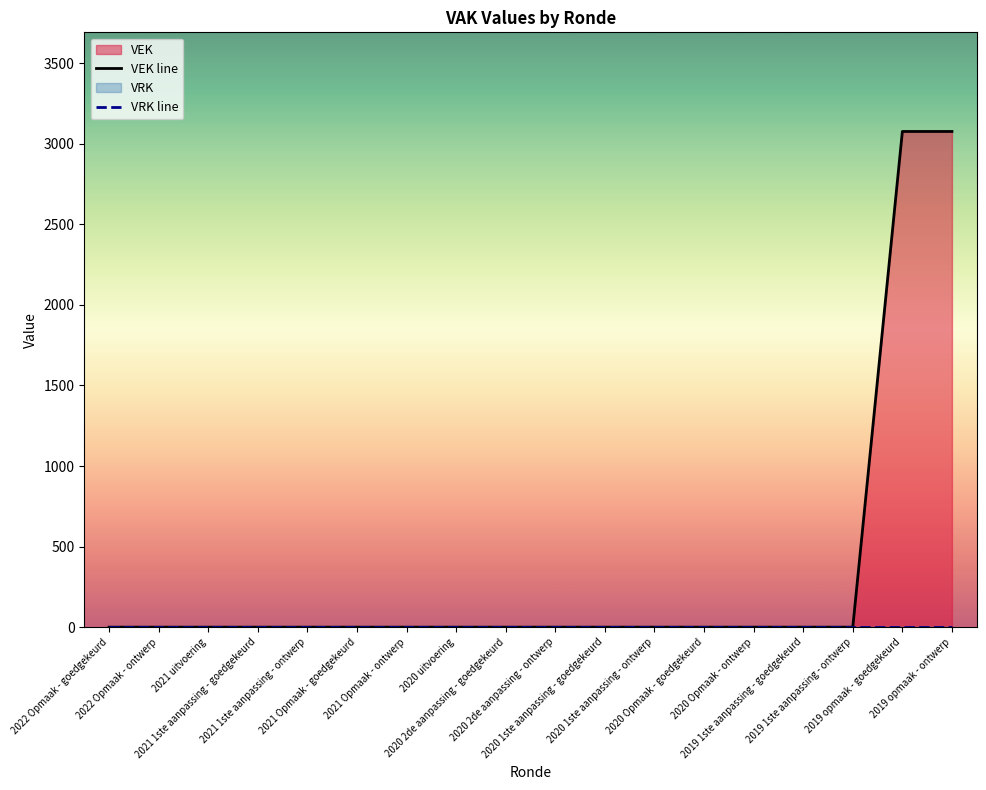

List the series in order of their overall mean, highest first.

VEK line, VRK line